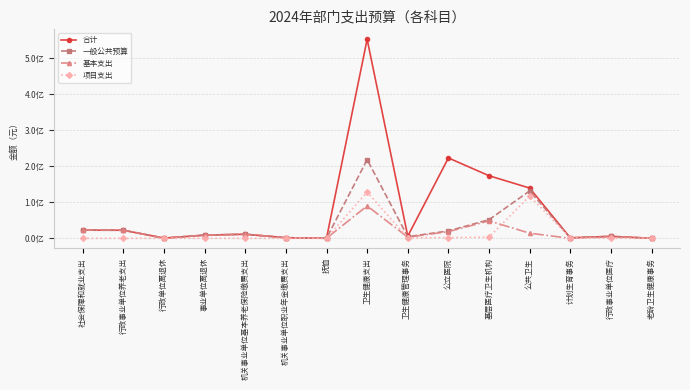

At which label does 一般公共预算 first exceed 8859883?

社会保障和就业支出